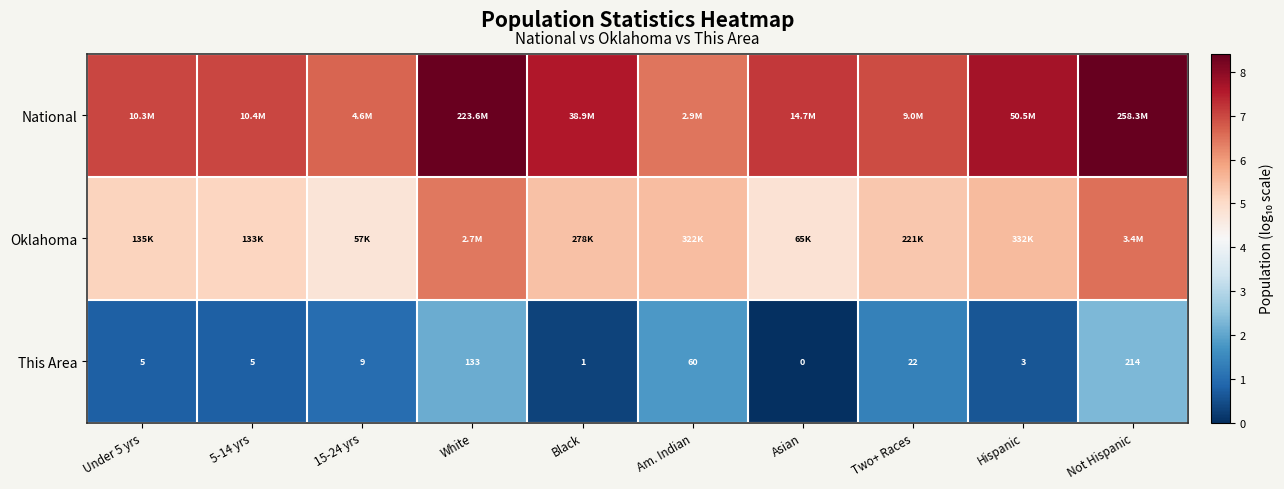

Where is This Area nearest to the value 107?

White